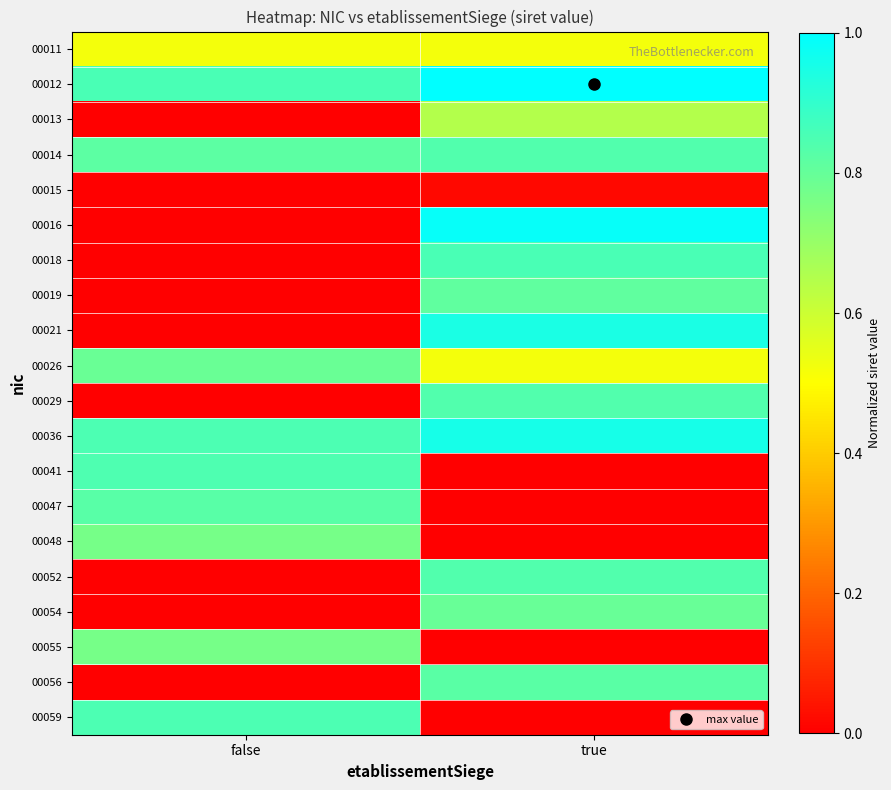

What is the difference between the highest and lowest values at false?

0.9